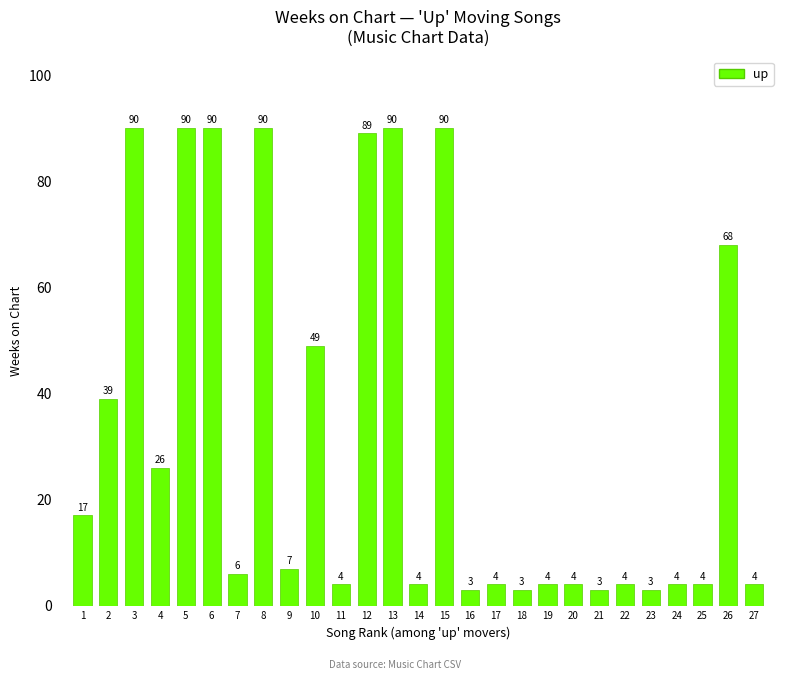

Between 7 and 11, which is larger?

7